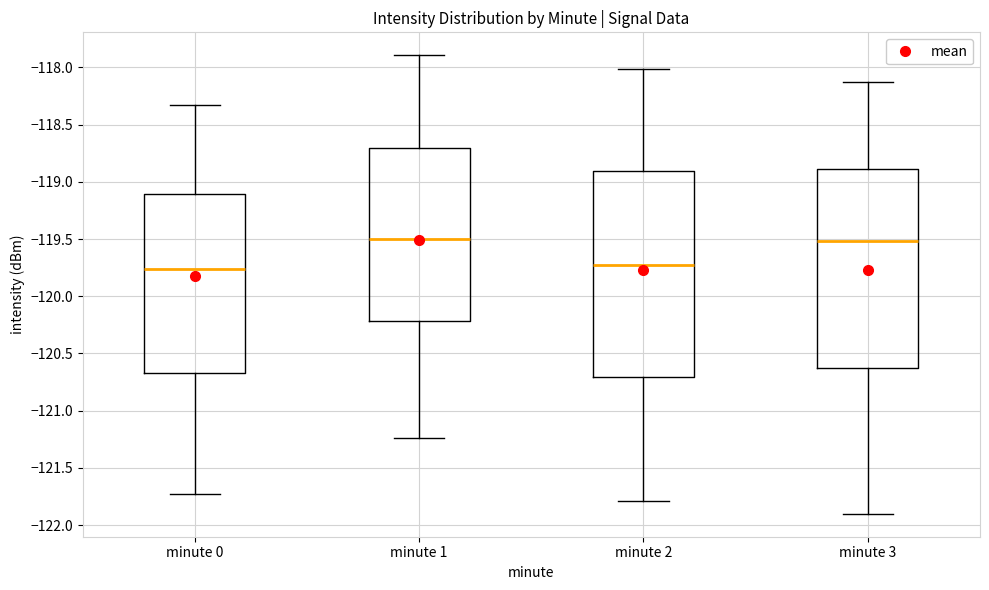

Where is the upper edge of the box for minute 0 on the y-axis? The values are not printed on the chart, so give them approximately, as read against the axis.

-119.10